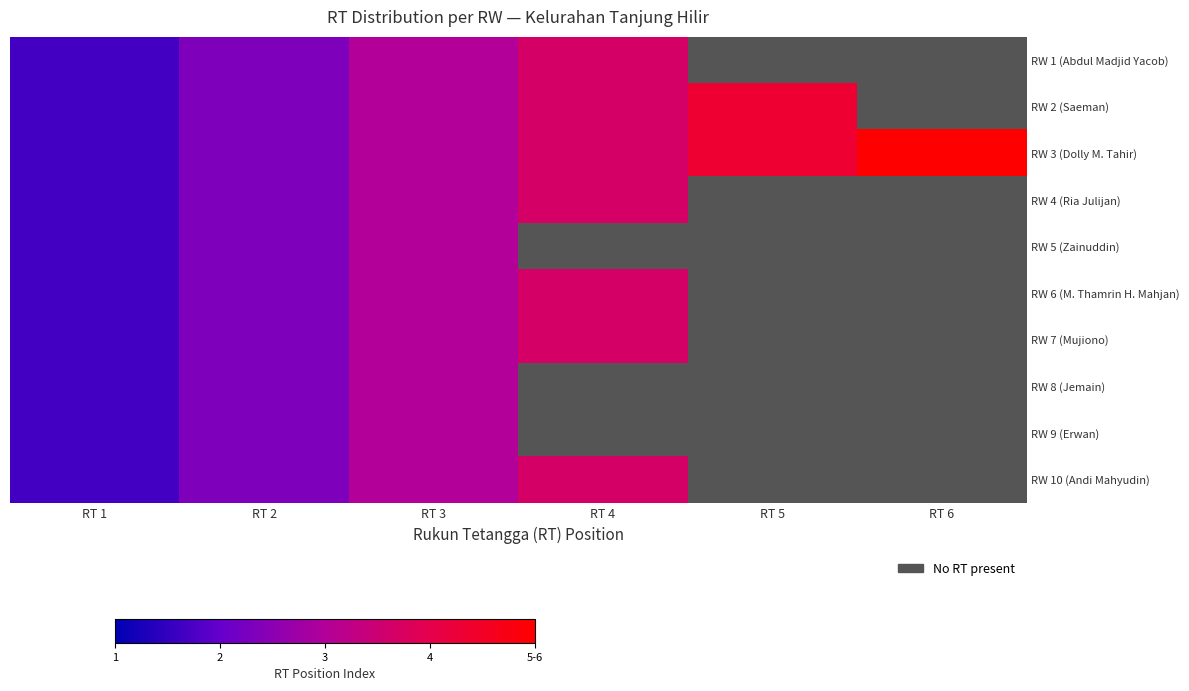

List the labels in order of RW 3 (Dolly M. Tahir) value, smallest first.

RT 1, RT 2, RT 3, RT 4, RT 5, RT 6